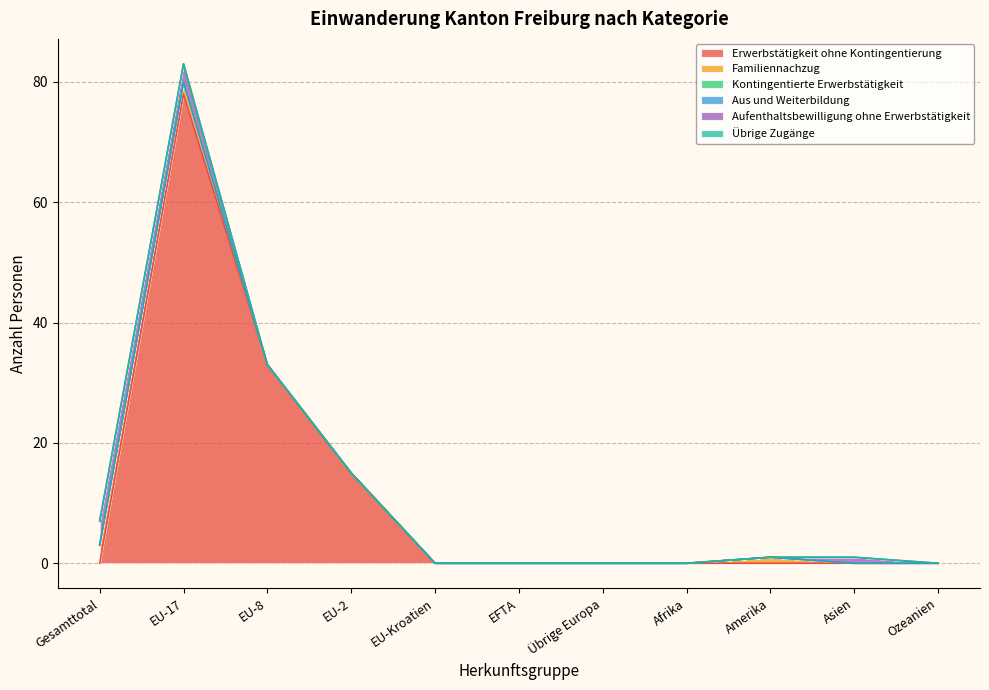

At how many categories does at least one series exceed 59?

1